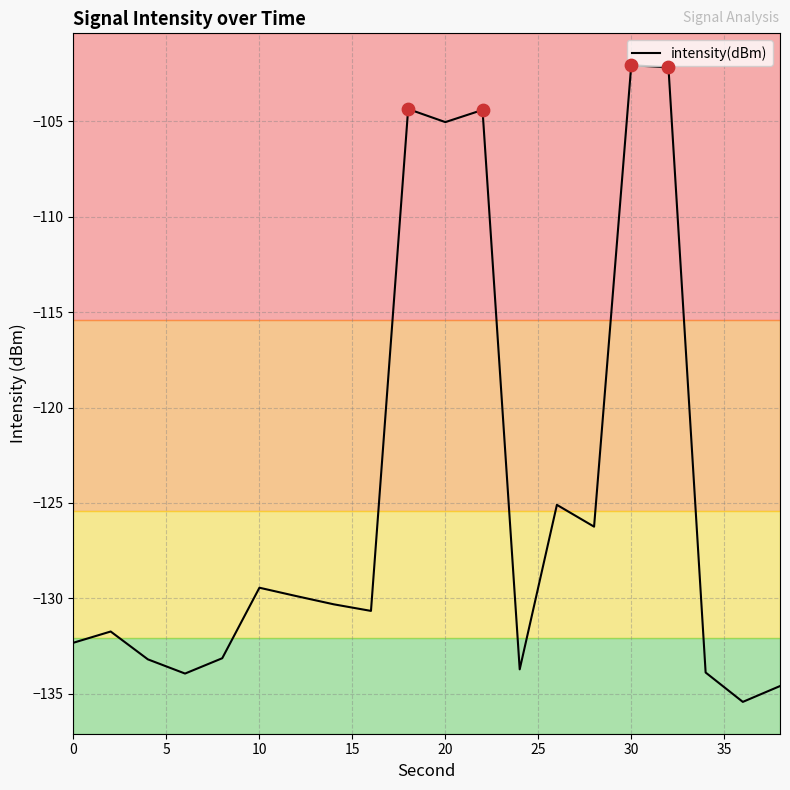

What is the smallest value displayed?

-135.4